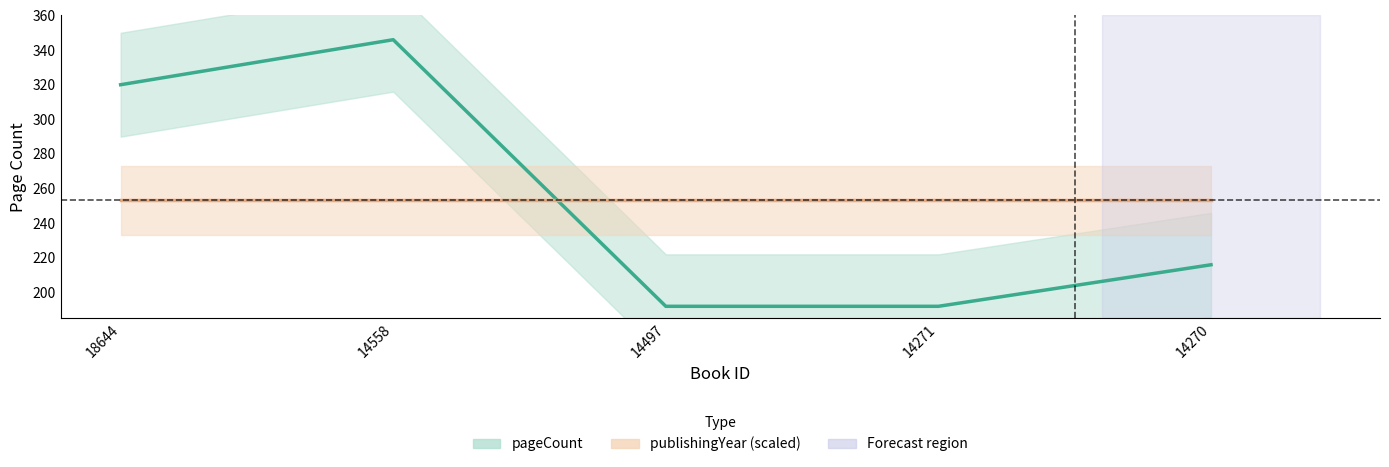

Which series has the largest range (max minus min)?

pageCount